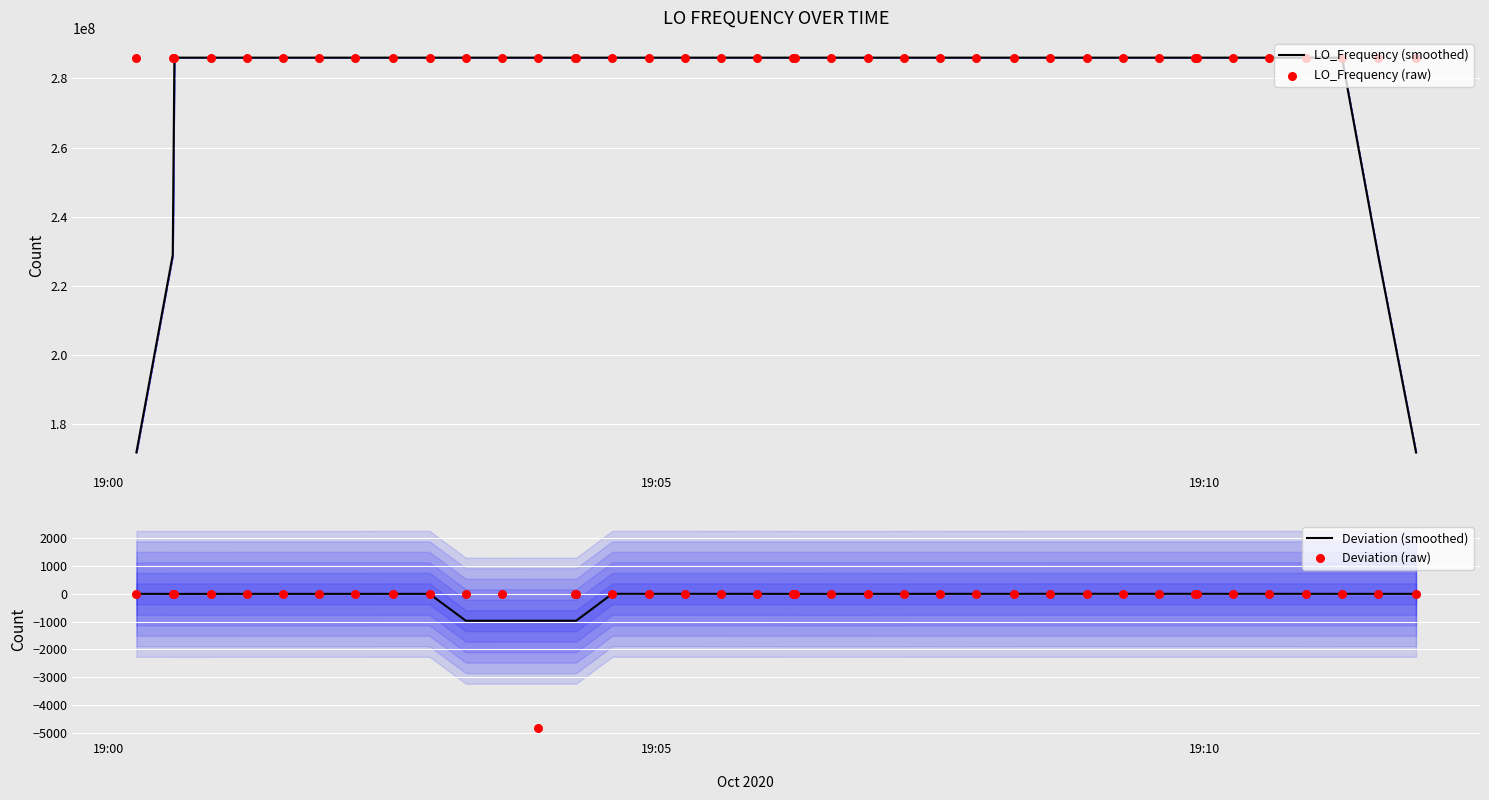

Which series has the largest total across all categories?

LO_Frequency (raw)